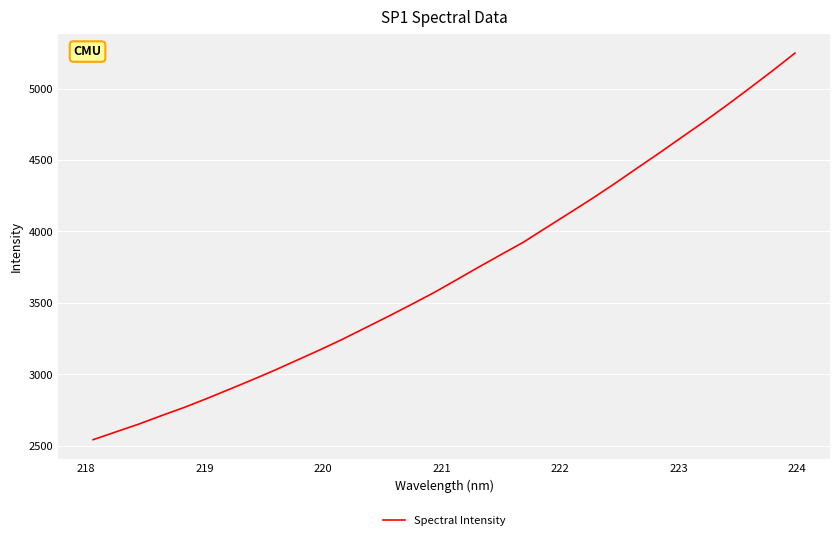

What is the minimum value shown in the chart?

2542.7